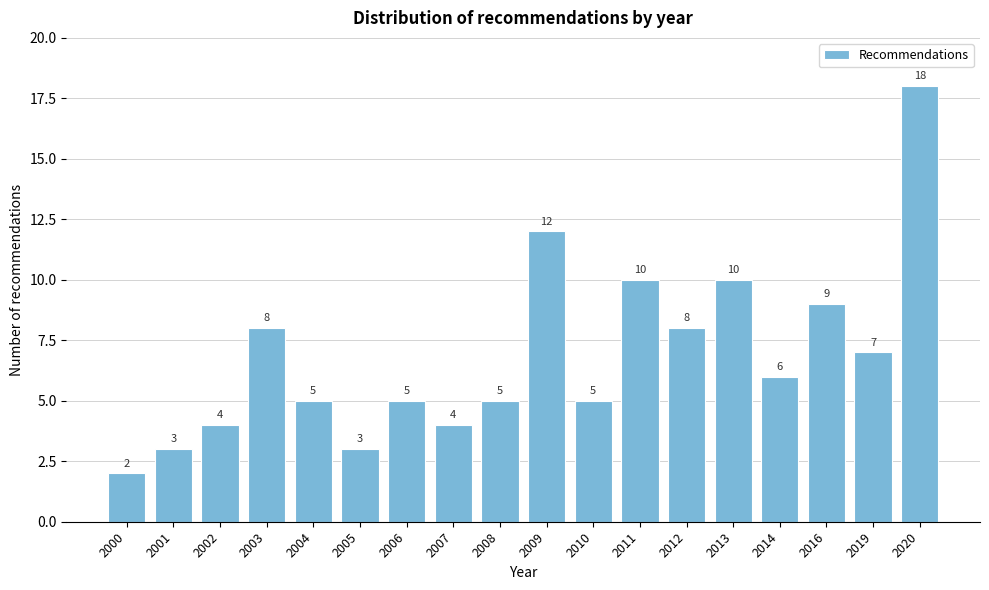

Reading left to right, what are all the values shown in this chart?

2	3	4	8	5	3	5	4	5	12	5	10	8	10	6	9	7	18